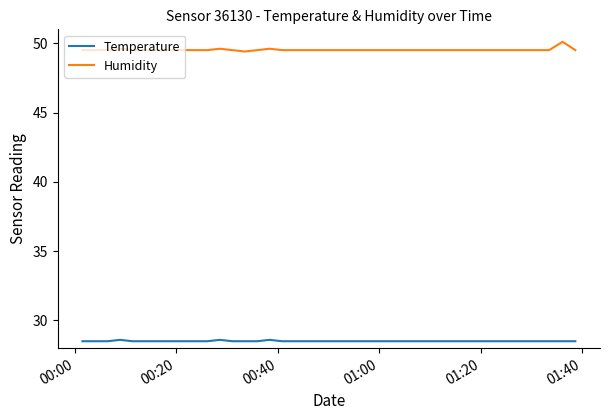

Which series has the largest total across all categories?

Humidity